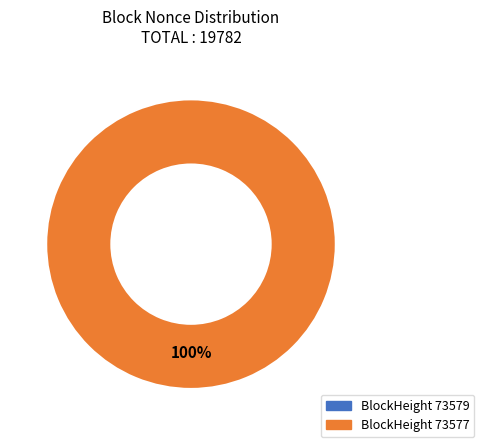

What is the smallest slice in the pie chart?

73579